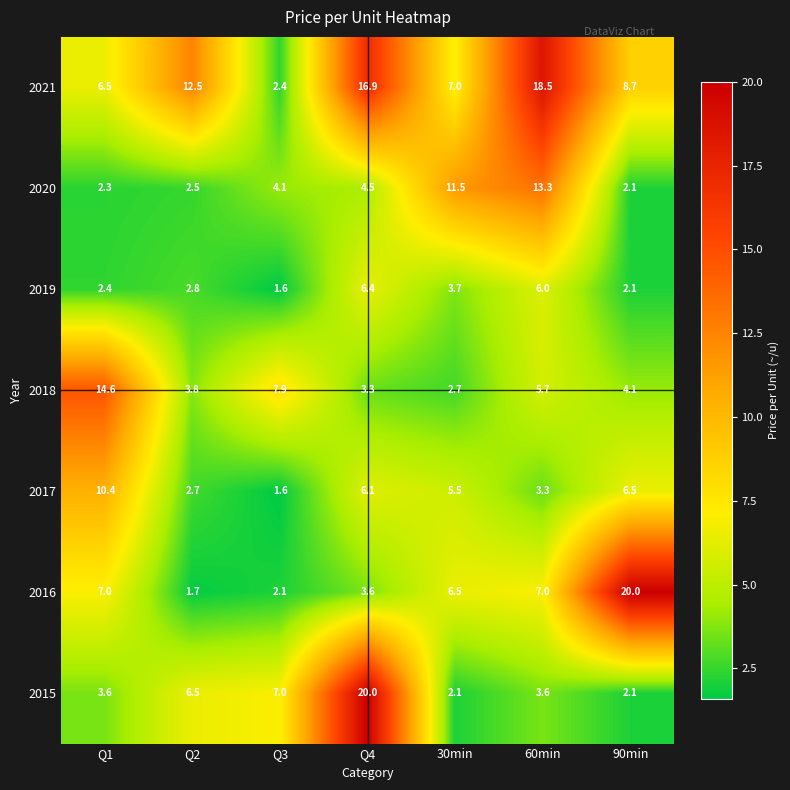

Count the number of categories in the chart.

7